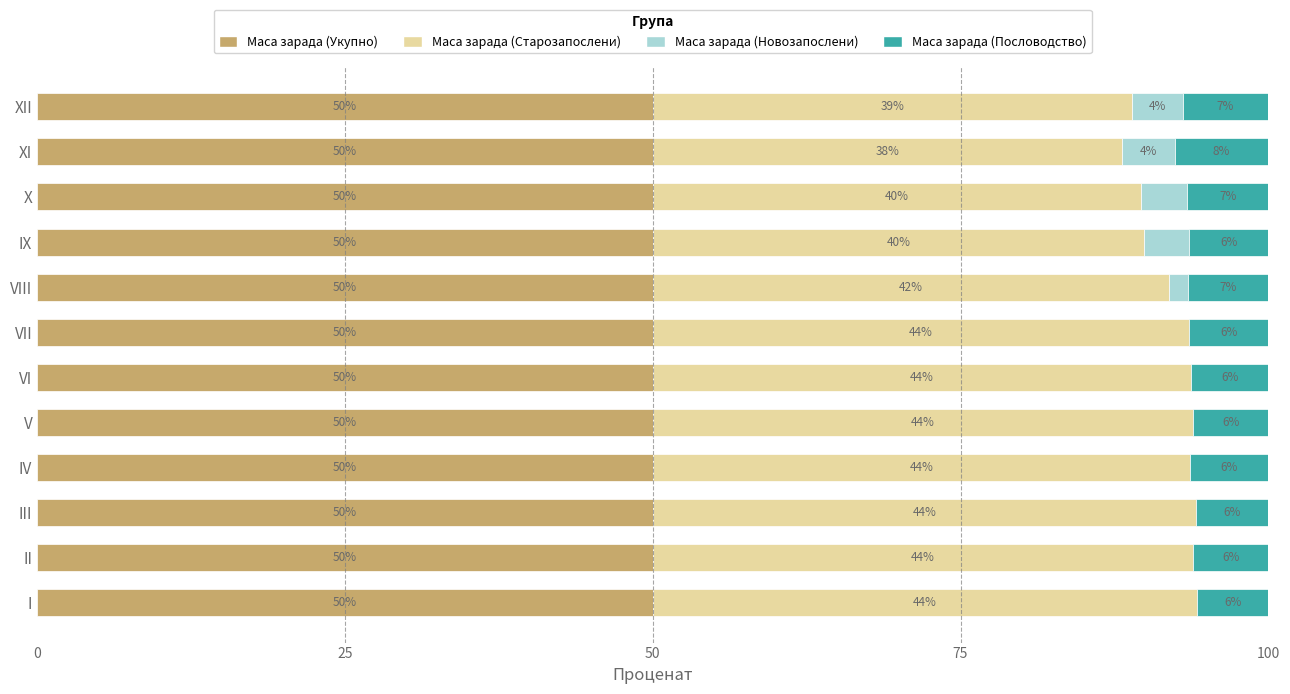

What value does the Маса зарада (Укупно) series have at V?

50.0